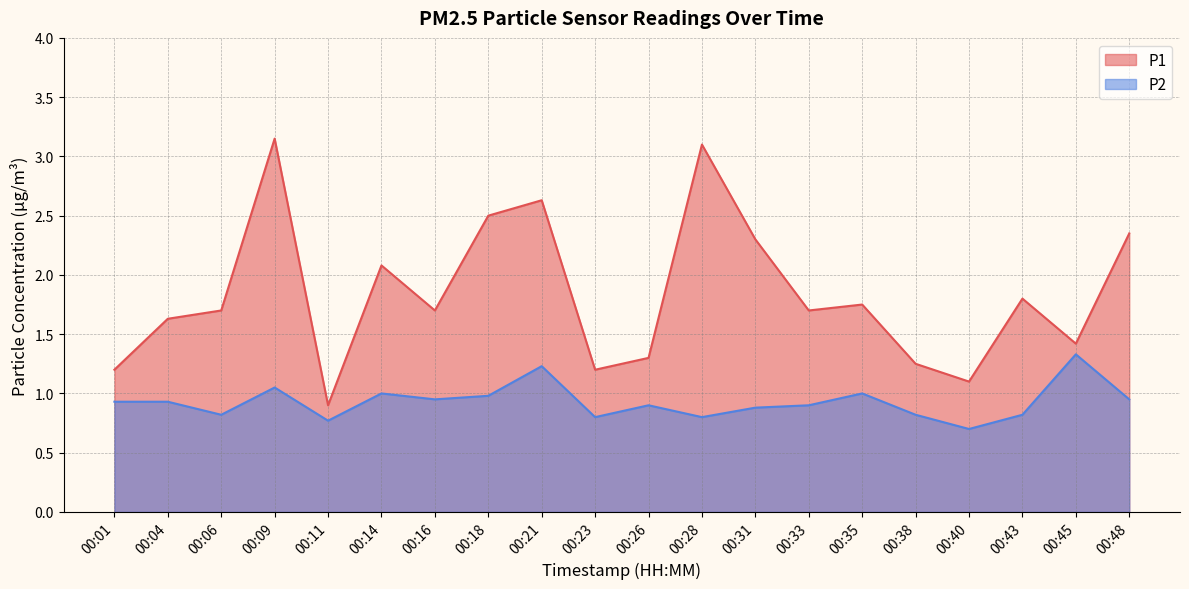

What is the maximum value shown in the chart?

3.1